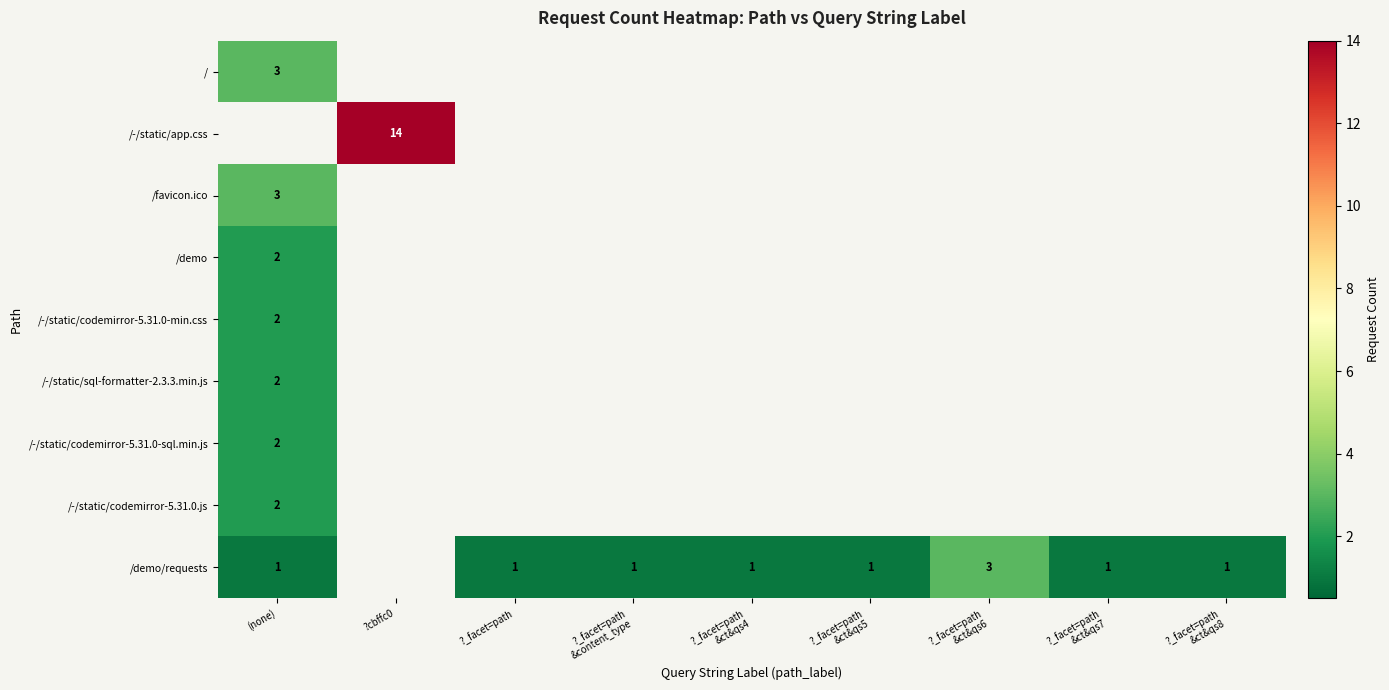

The value of /demo/requests at (none) is 0. True or false?

False